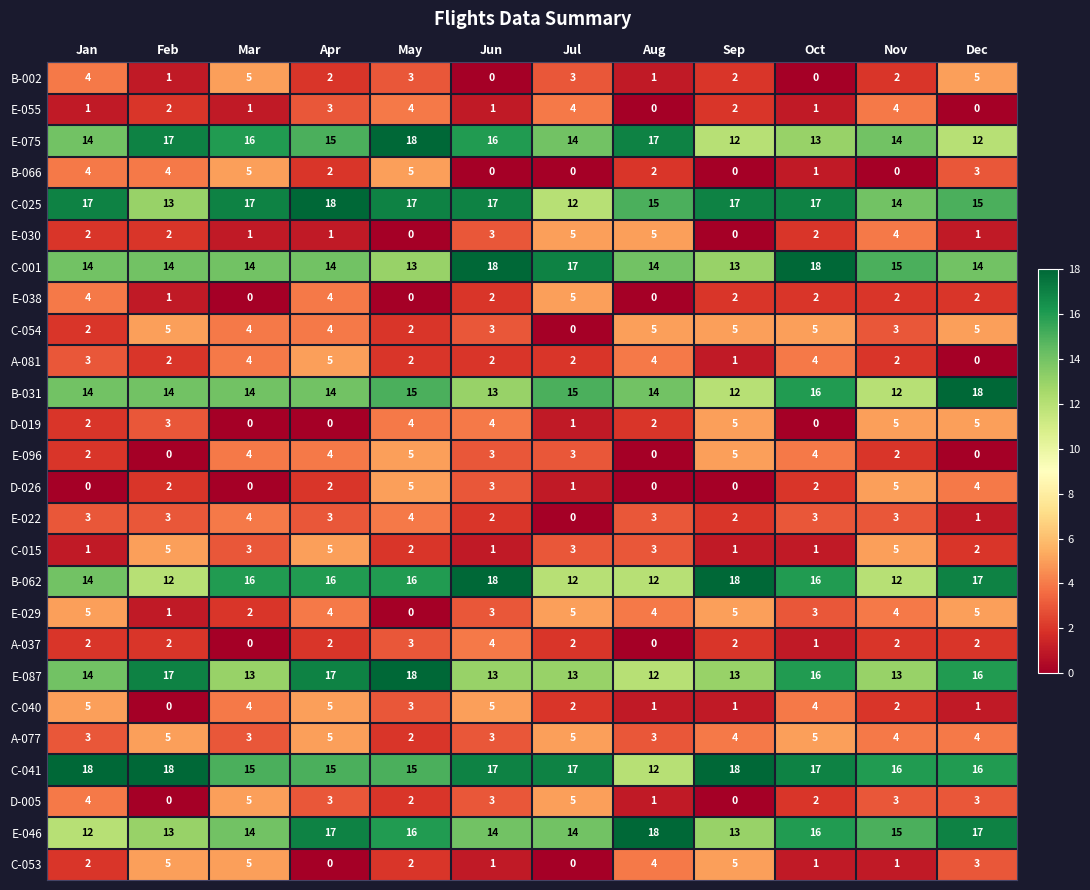

Between Aug and Nov, which series saw the biggest shift?

D-026